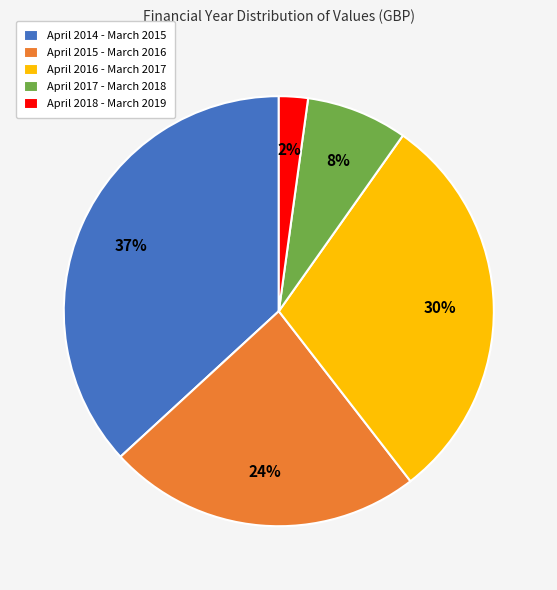

Which slice is the smallest?

April 2018 - March 2019